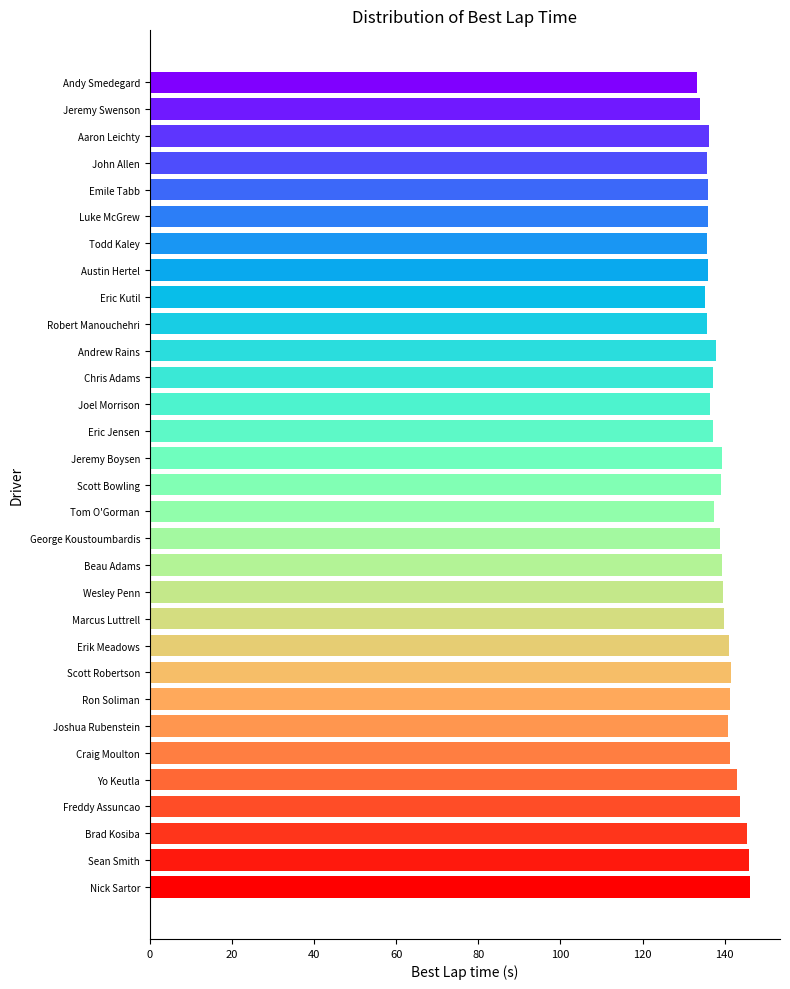

What is the difference between the second highest and minimum values?

12.7